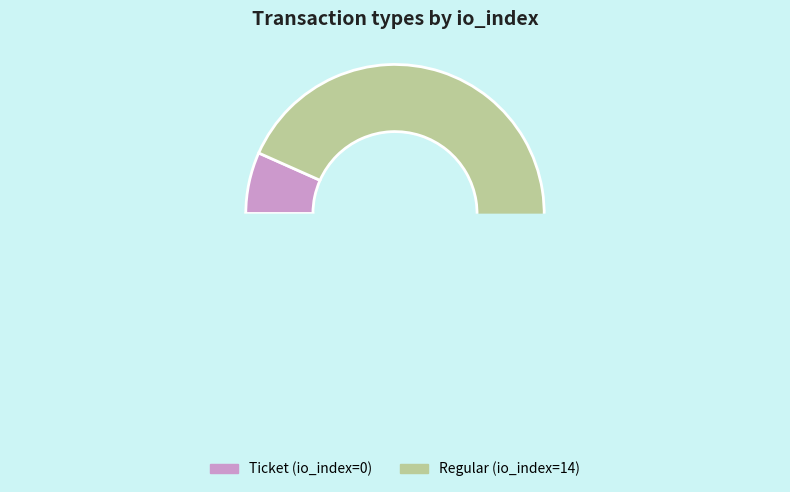

True or false: Regular accounts for 89% of the total.

False